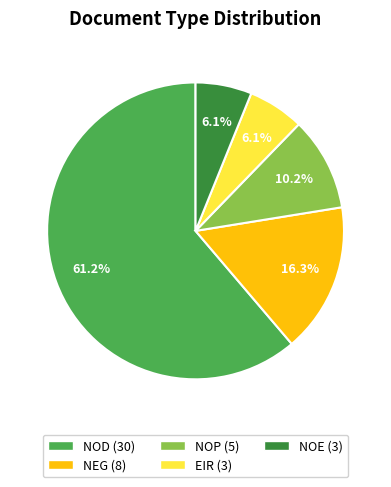

To the nearest percent, what percentage of the pie is NOE?

6%